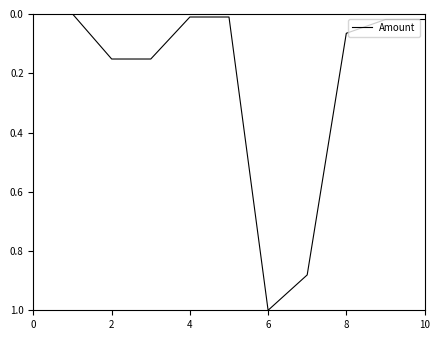

What is the difference between the maximum and minimum values?

1.0